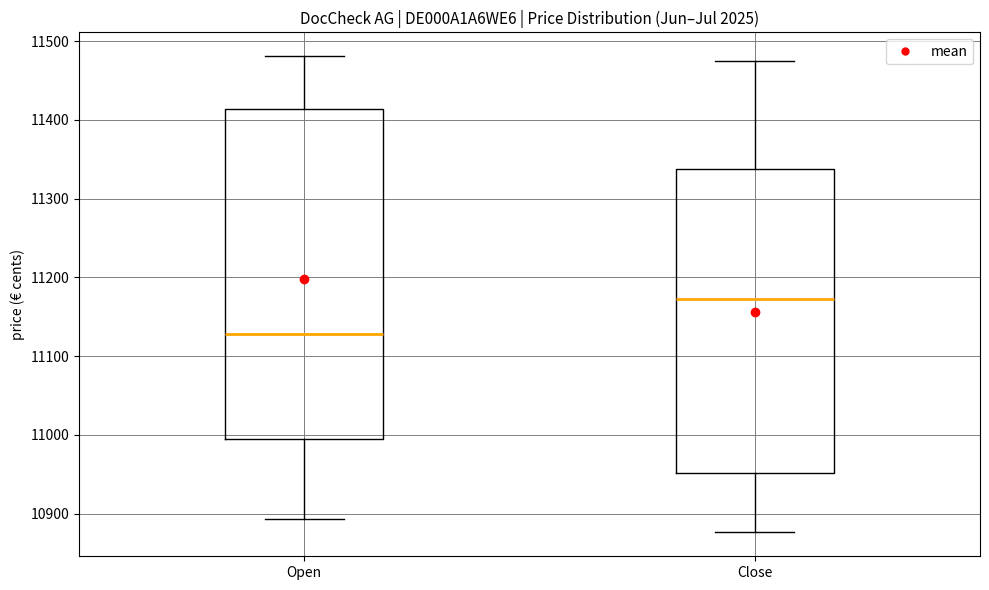

Reading left to right, read every box against the y-axis: the position of its median line, the range the box covers, and the ends of its whiskers. The values are not printed on the chart, so give them approximately, as read against the axis.

Open: median 11130, box 10990 to 11410, whiskers 10890 to 11480
Close: median 11170, box 10950 to 11340, whiskers 10880 to 11480